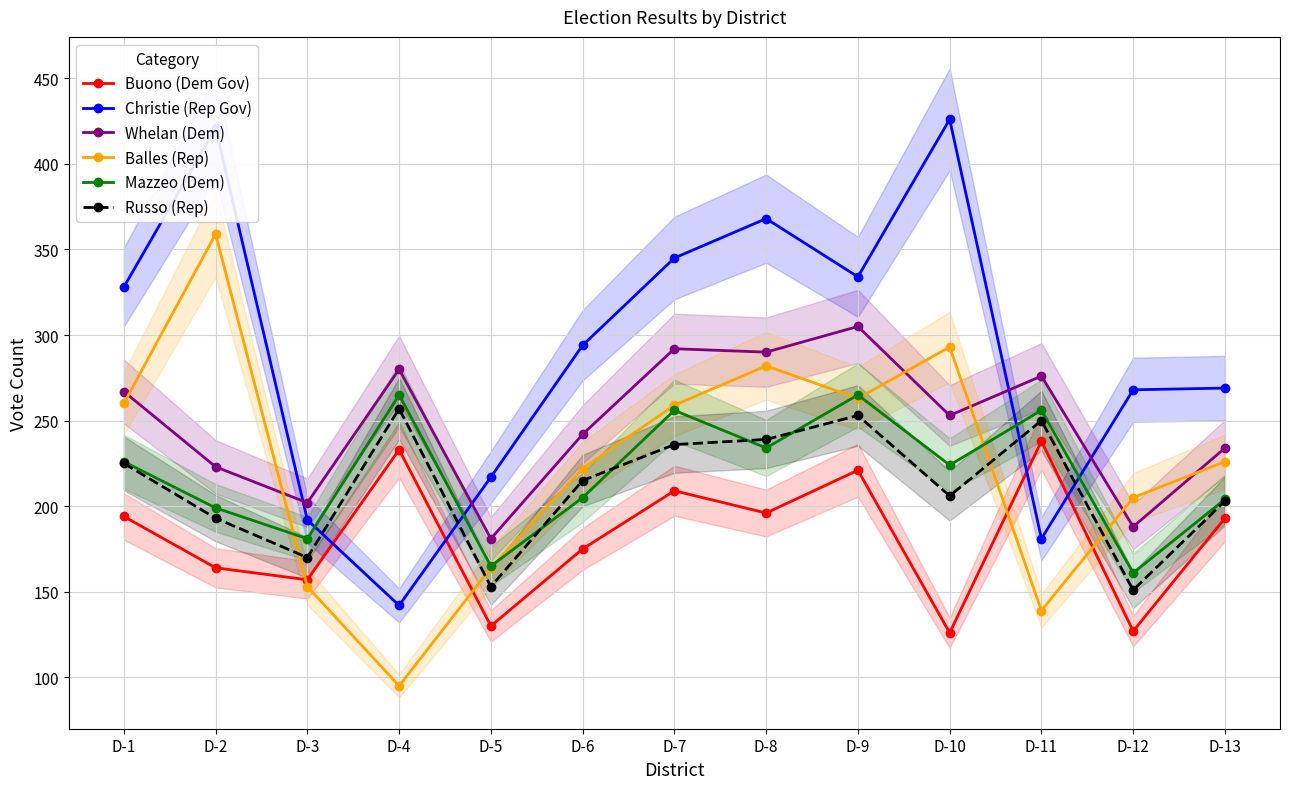

How many values in the Balles (Rep) series are below 226?

6